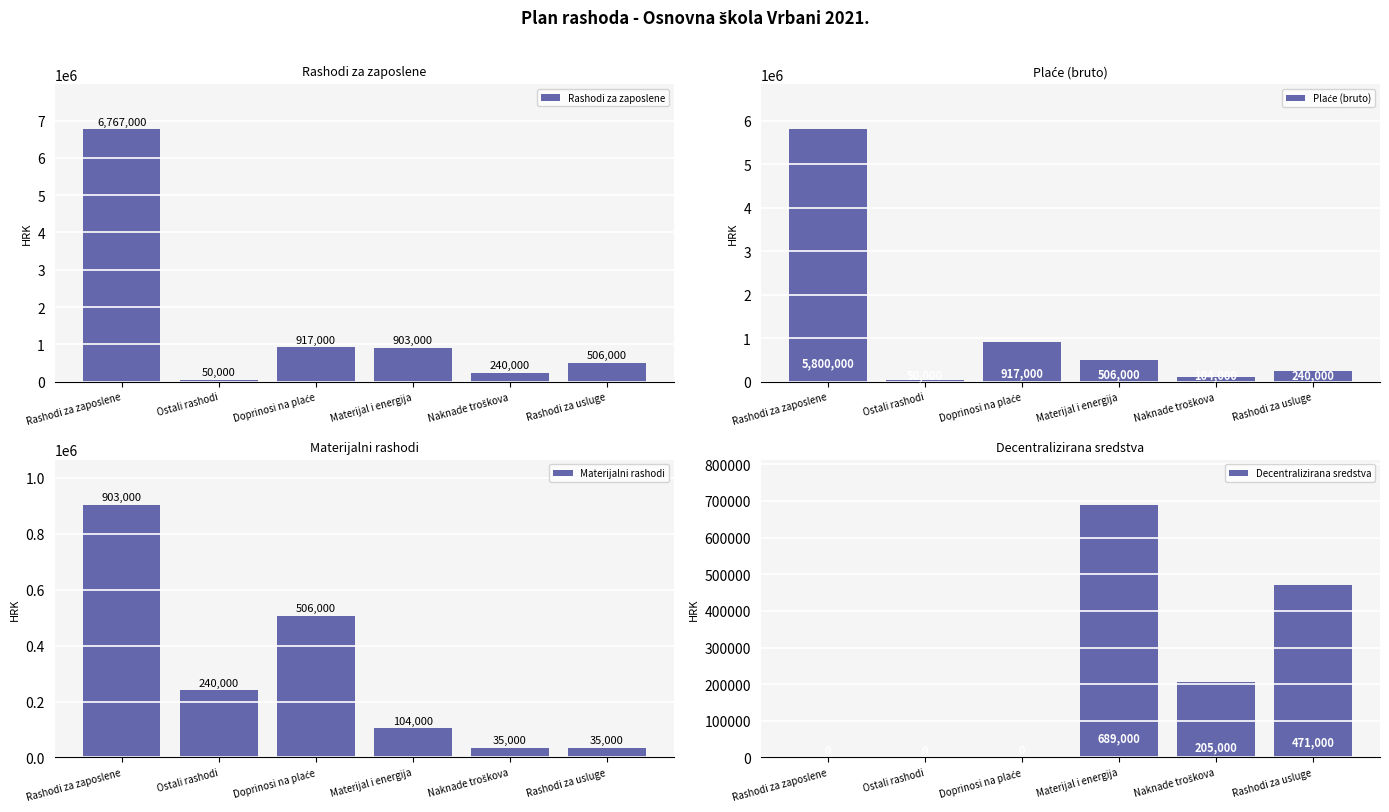

Which series has the largest total across all categories?

Rashodi za zaposlene